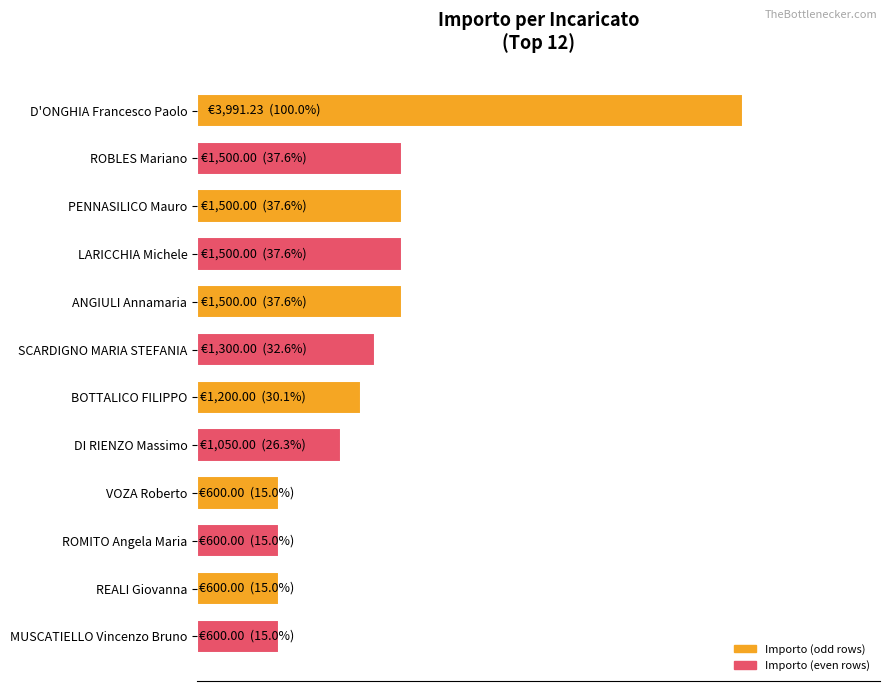

What is the average value?

1328.4